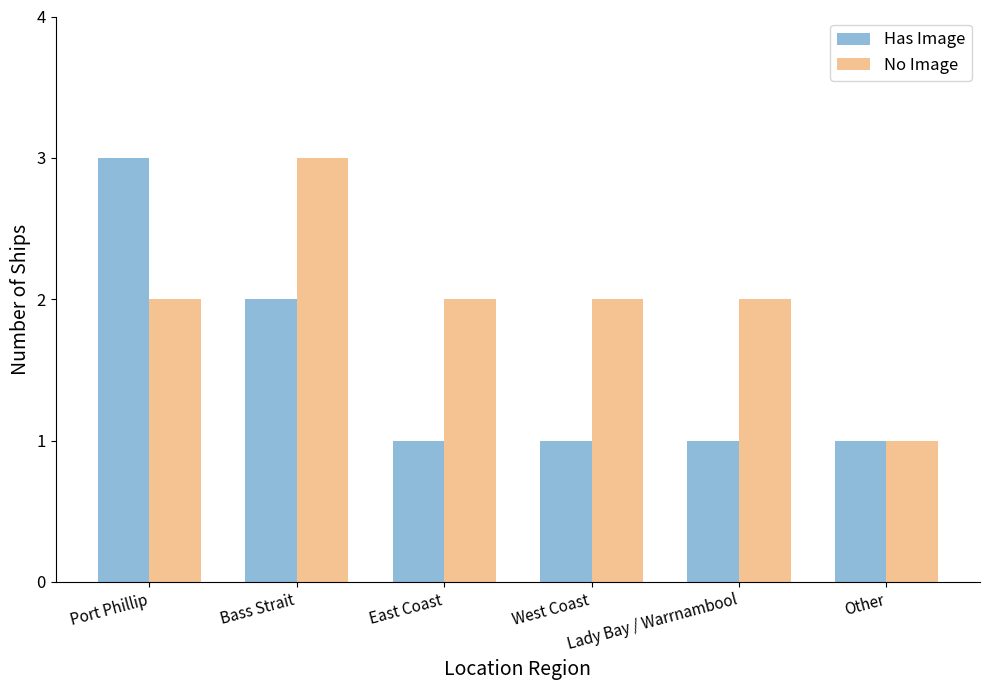

What is the greatest value displayed?

3